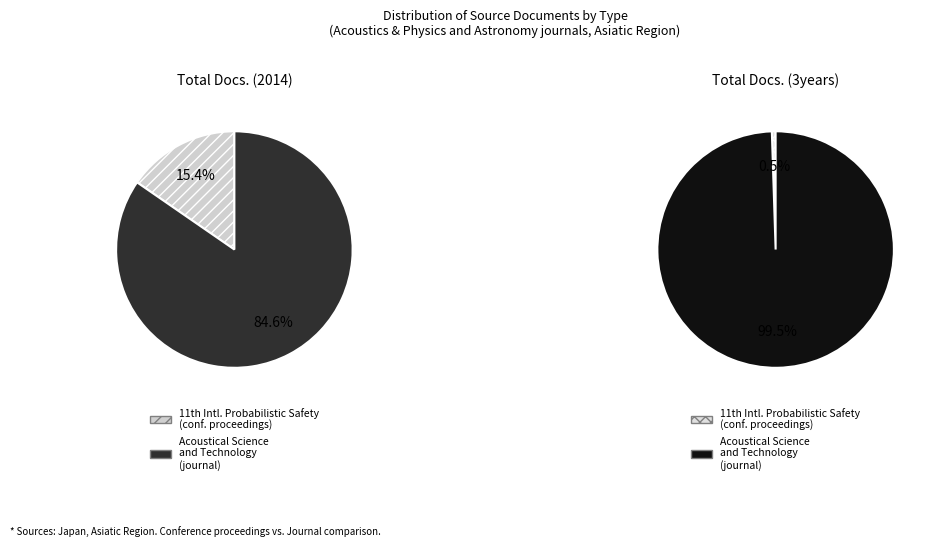

Which slice is the smallest?

11th International Probabilistic Safety